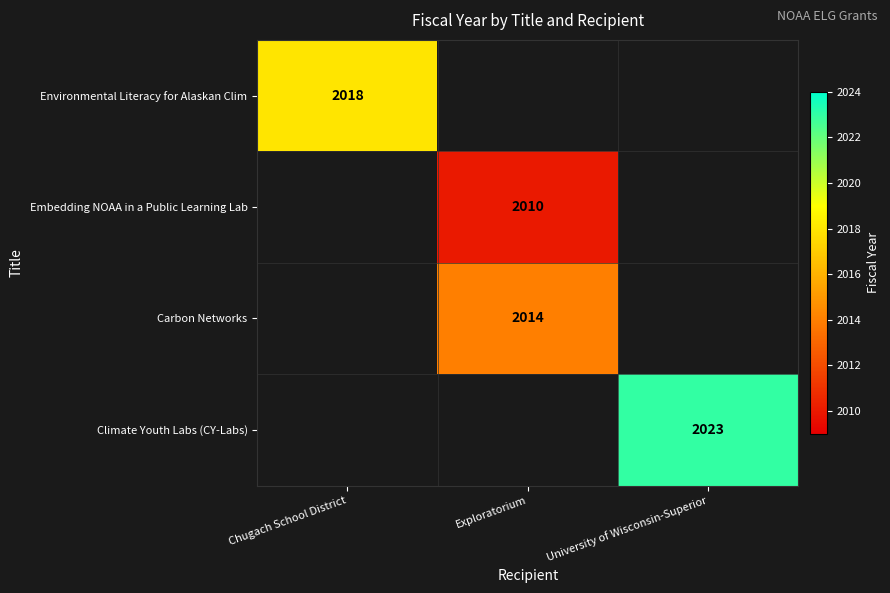

True or false: Carbon Networks has a value of 778 at Exploratorium.

False